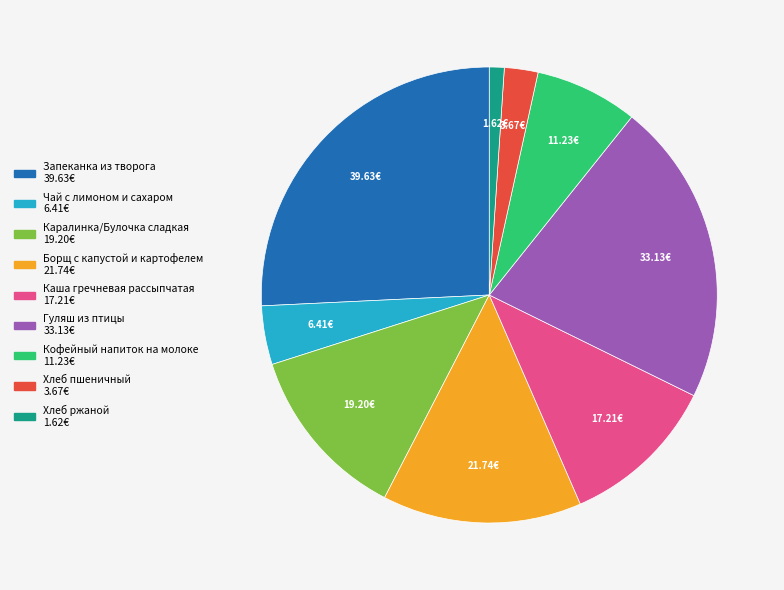

Rank the categories by value from lowest to highest.

Хлеб ржаной, Хлеб пшеничный, Чай с лимоном и сахаром, Кофейный напиток на молоке, Каша гречневая рассыпчатая, Каралинка/Булочка сладкая, Борщ с капустой и картофелем, Гуляш из птицы, Запеканка из творога